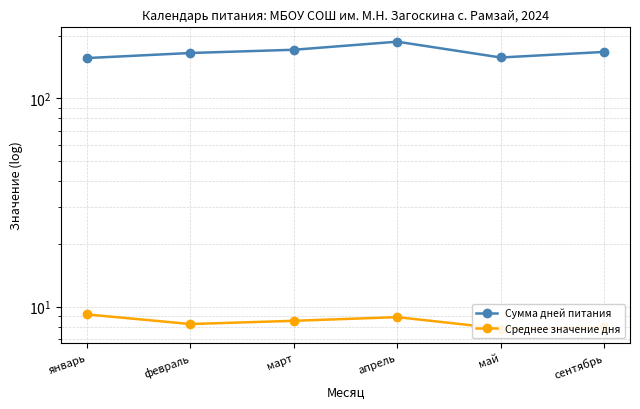

True or false: Сумма дней питания has more than 2 points higher than both neighbors.

False